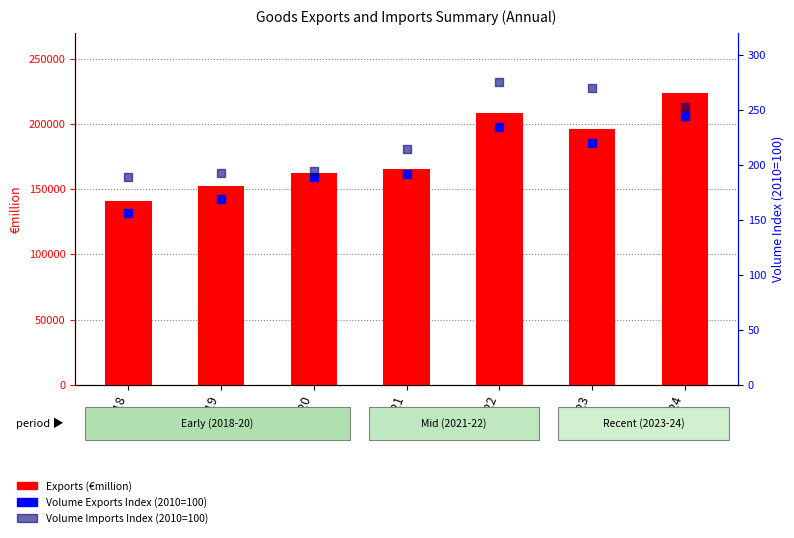

Which series has the largest Y range (max minus min)?

Exports (€million)